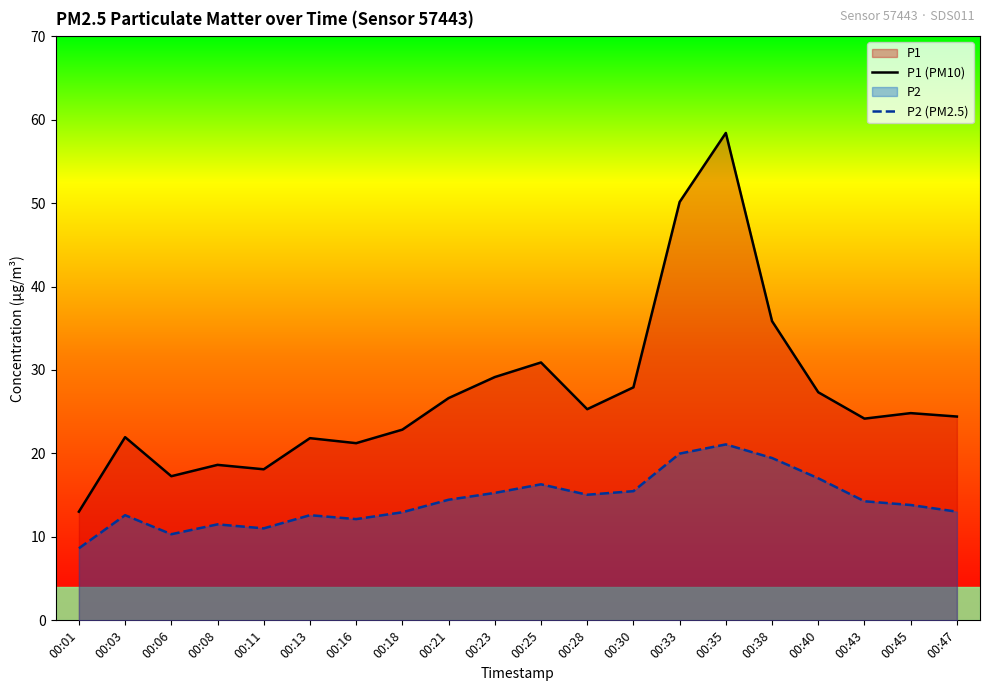

Count the number of categories in the chart.

20